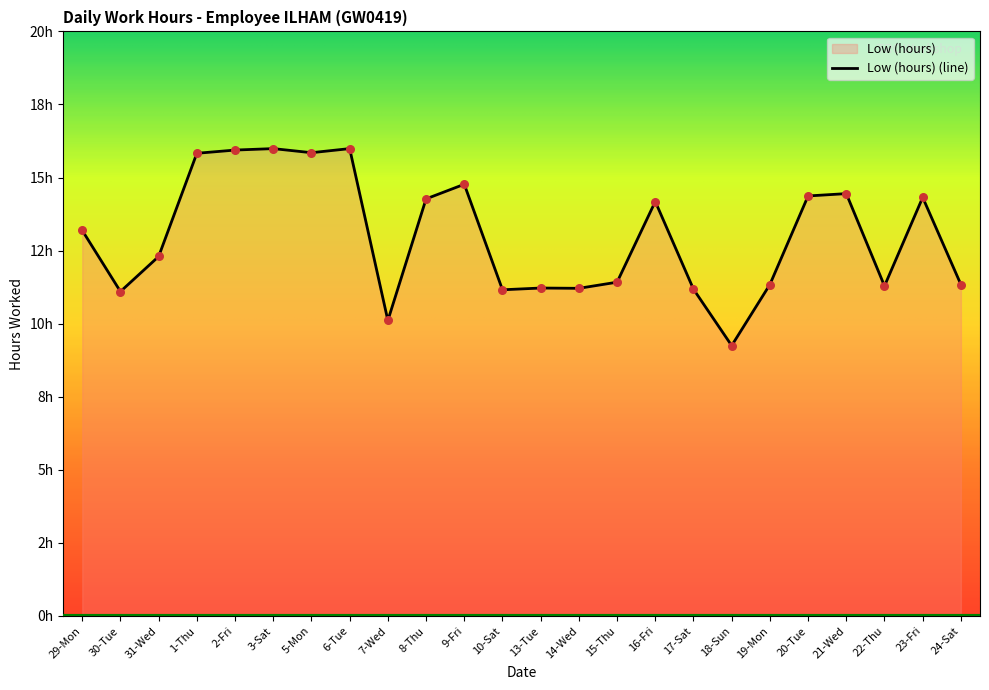

What is the change in value from 30-Tue to 23-Fri?

+3.2